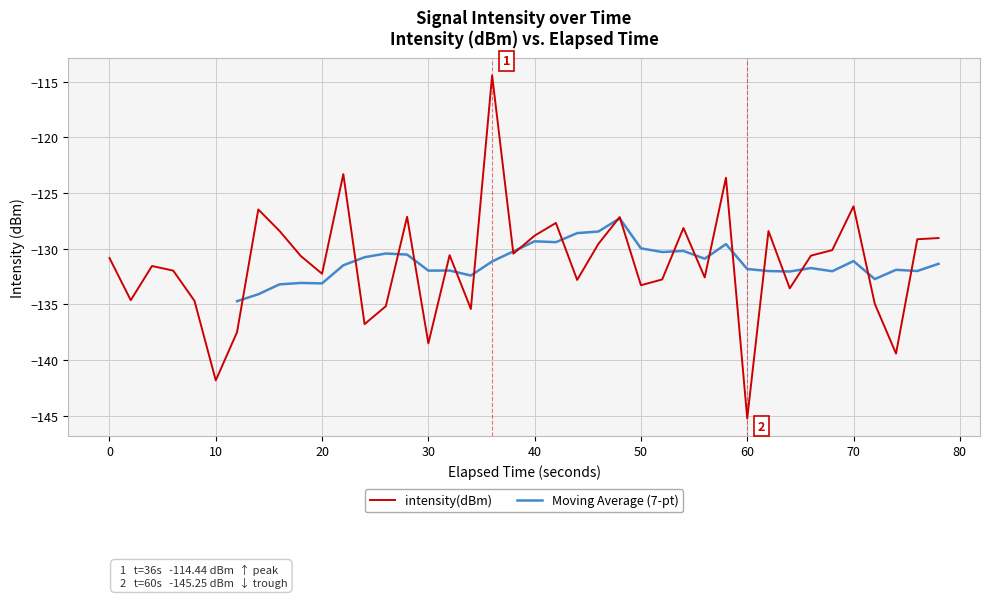

True or false: the data has more than 0 interior local peaks.

True